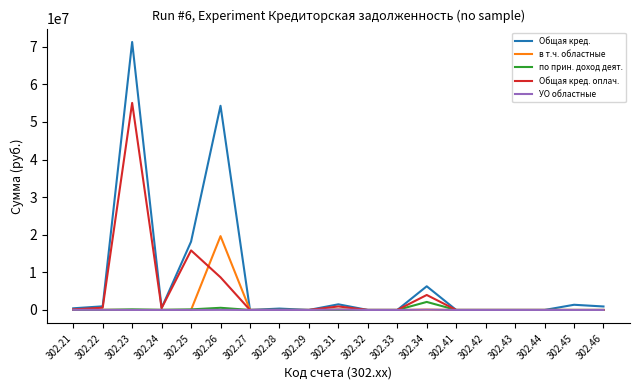

The value of УО областные at 302.29 is 0.0. True or false?

True